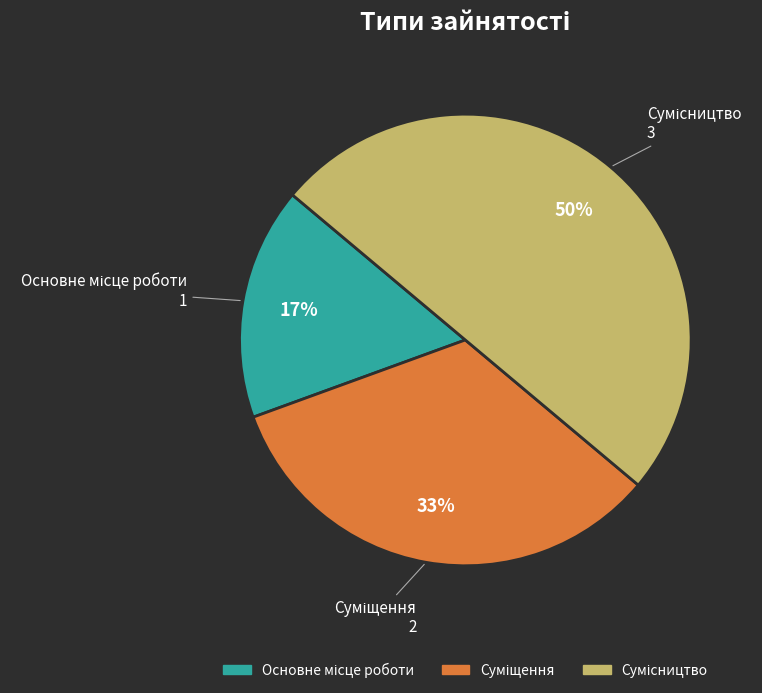

To the nearest percent, what is the difference between the largest and smallest slice percentages?

33%